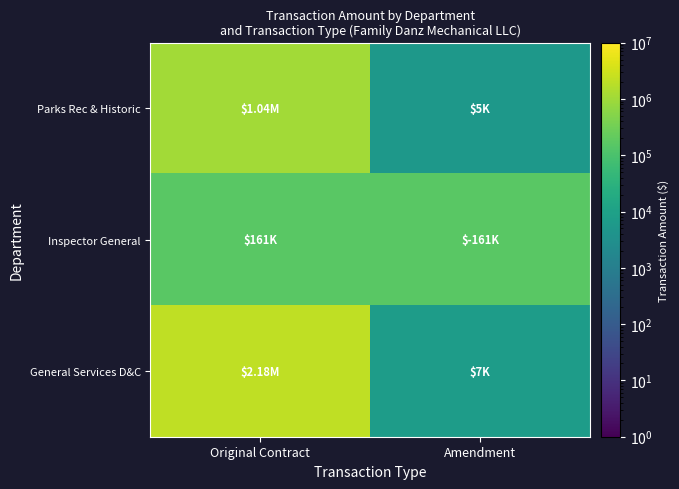

At Original Contract, list the series in order from smallest to largest.

Inspector General, Parks Rec & Historic, General Services D&C